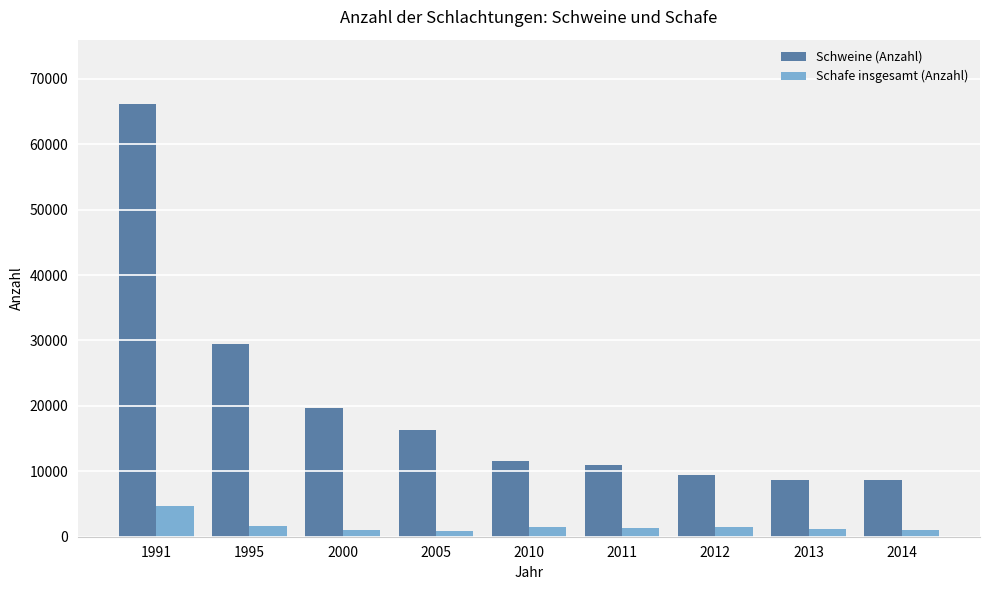

What is the total value across all series at 2011?

12198